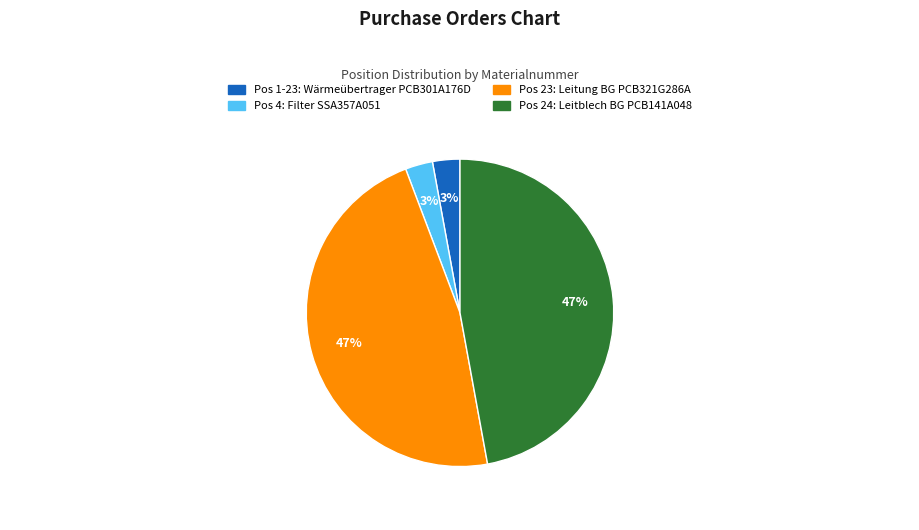

Count the number of slices in the pie.

4